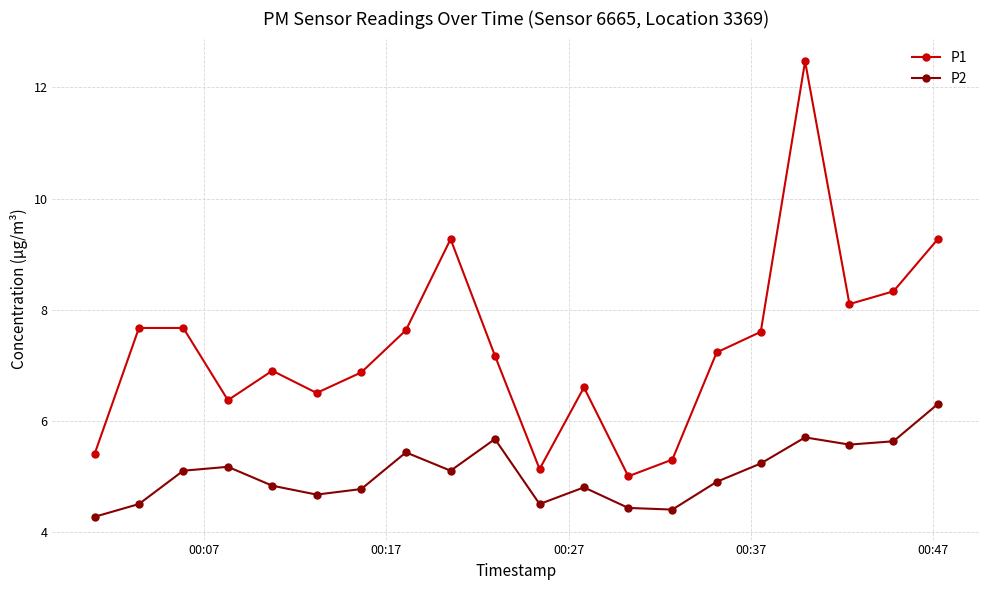

Which series has the largest range (max minus min)?

P1